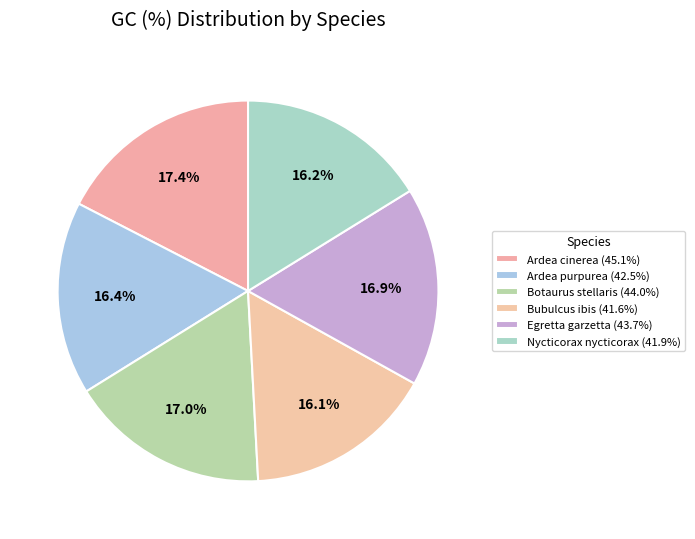

Which slice is the largest?

Ardea cinerea